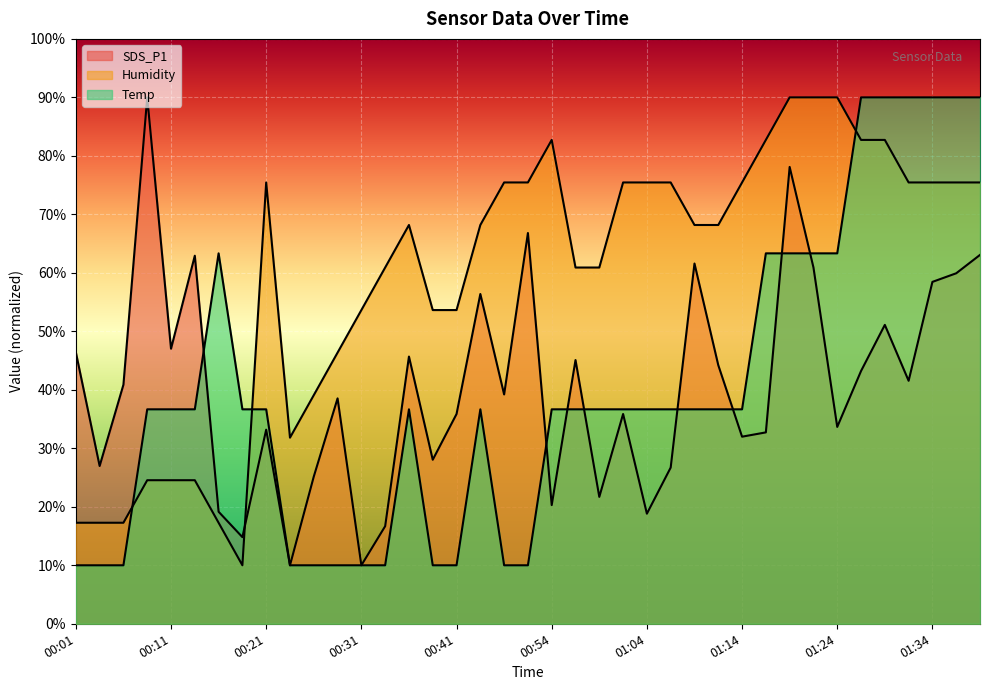

What is the spread (max minus min) of values at 00:09?

65.5